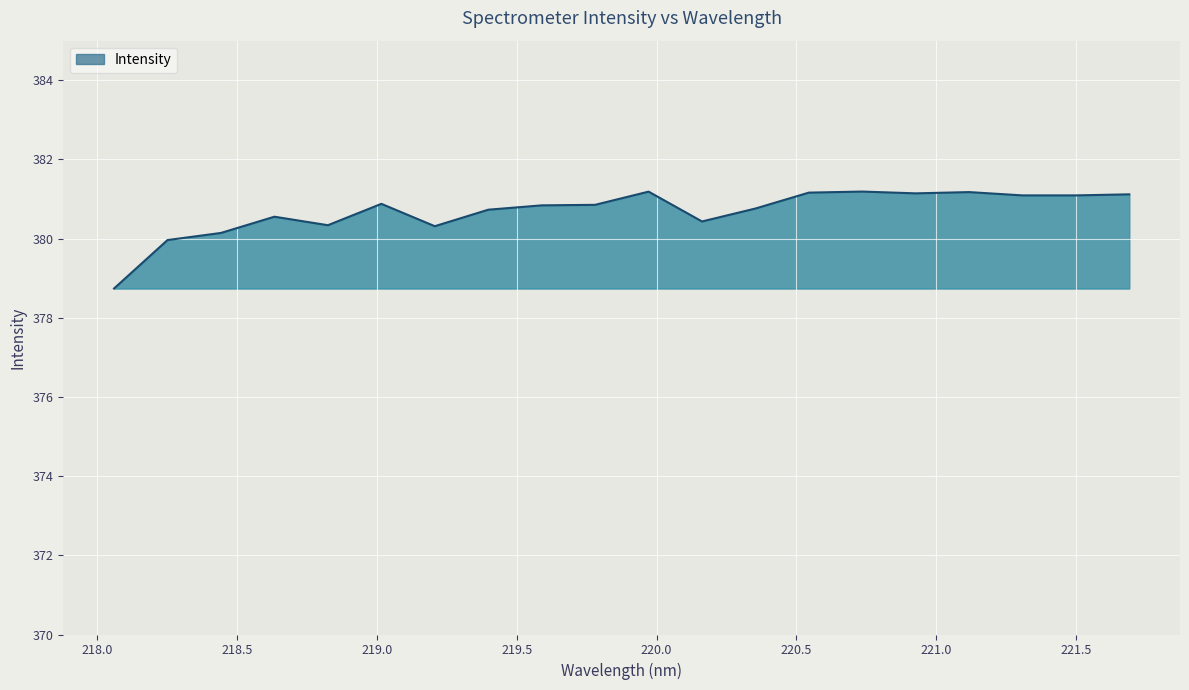

What is the average value?

380.7